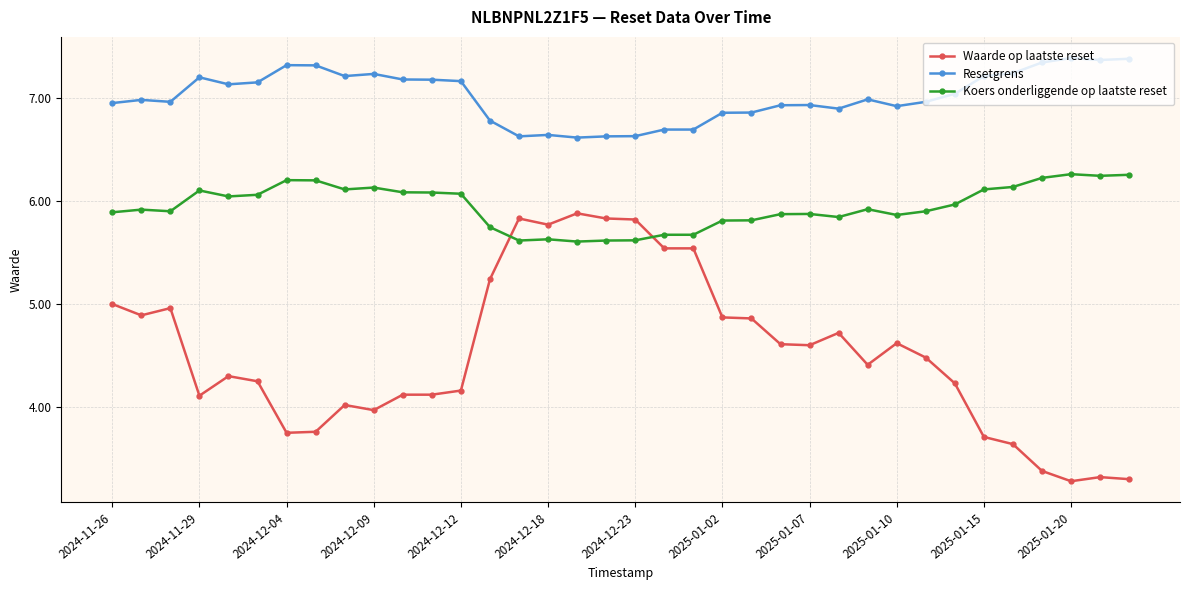

True or false: Waarde op laatste reset has more than 0 interior local peaks.

True